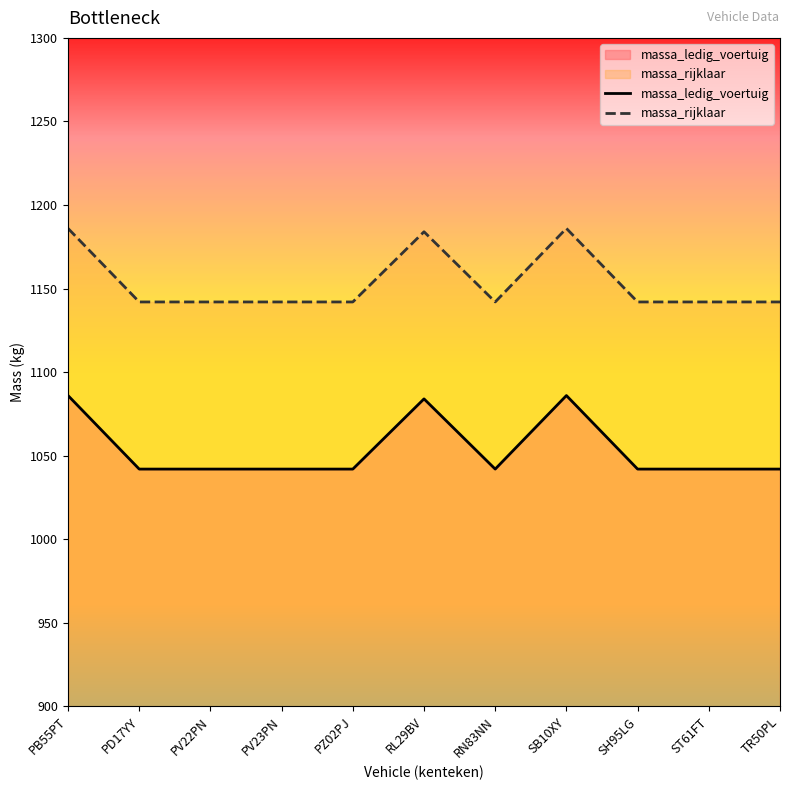

The value of massa_rijklaar at PB55PT is 1852. True or false?

False